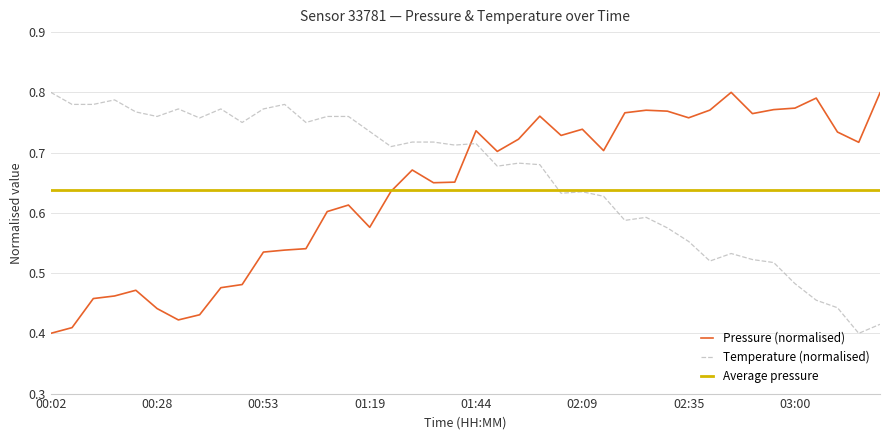

Is this an area chart (filled region under the line)?

No